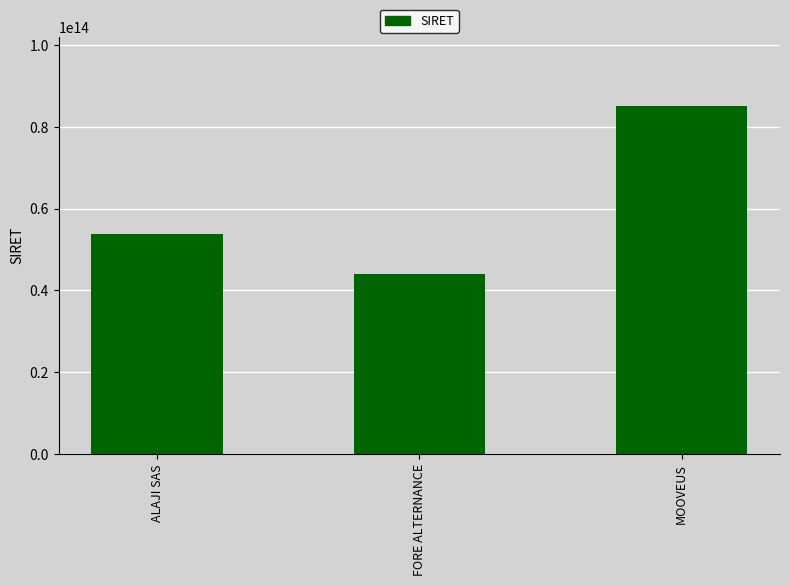

How many bars are there in total?

3